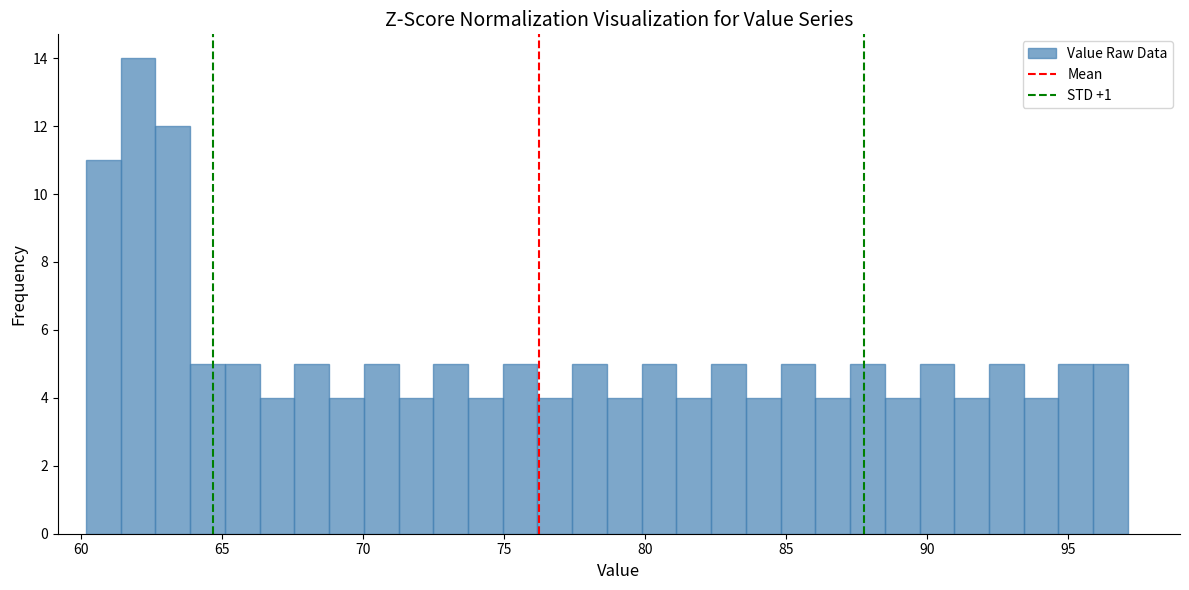

Read against the x-axis, roughly where is the centre of the tallest bar?

62.0